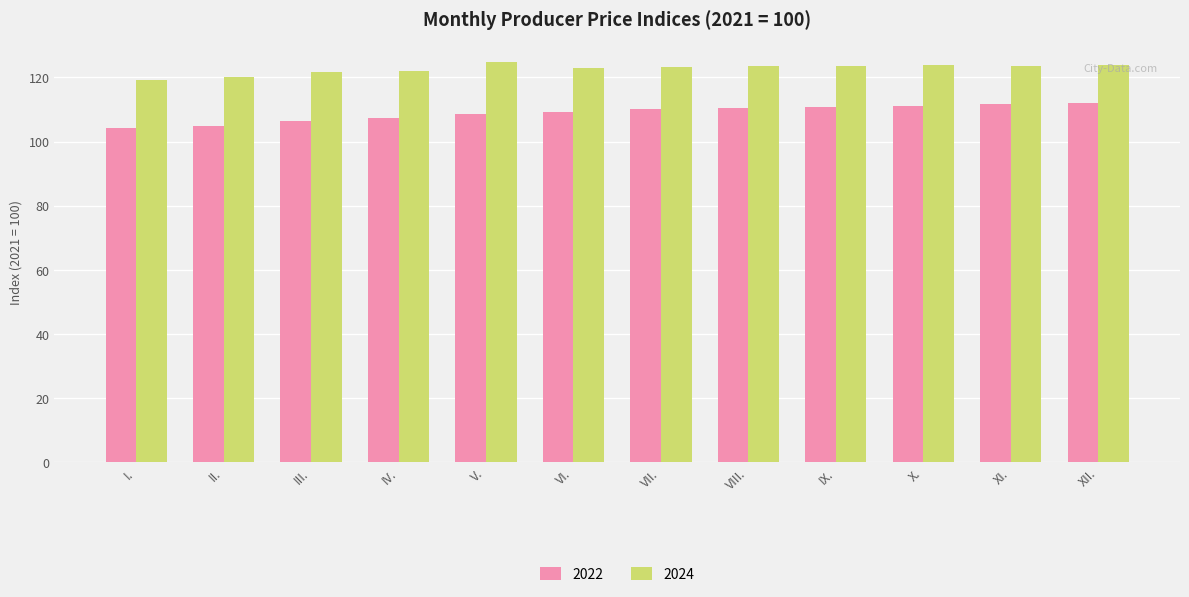

How many bars are there in each group?

2